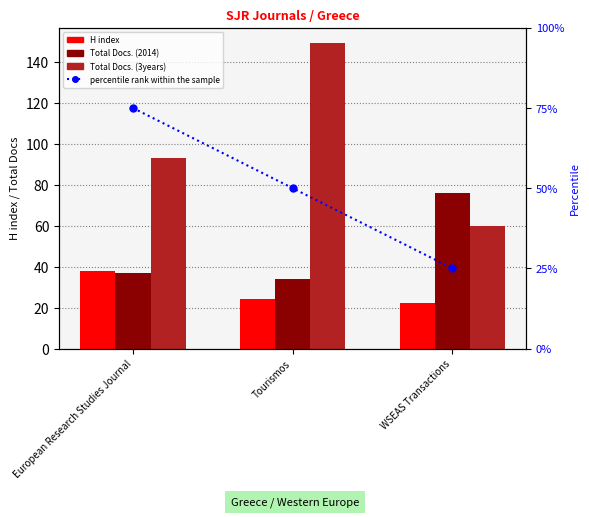

Where is H index nearest to the value 30?

Tourismos